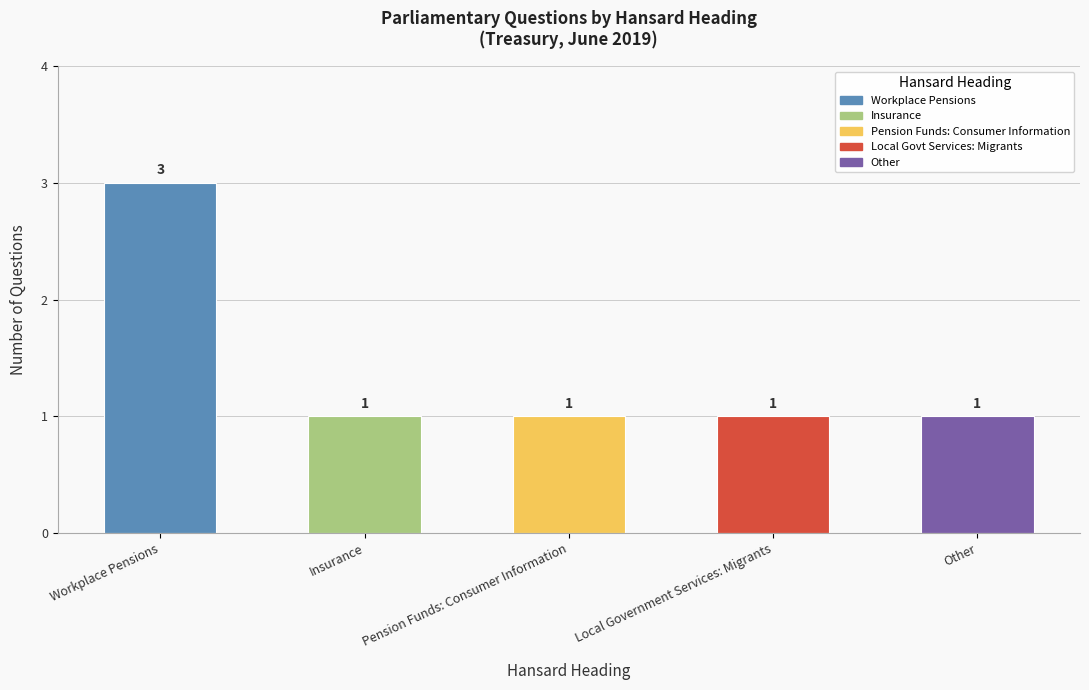

Is it true that the value at Local Government Services: Migrants is 2?

False